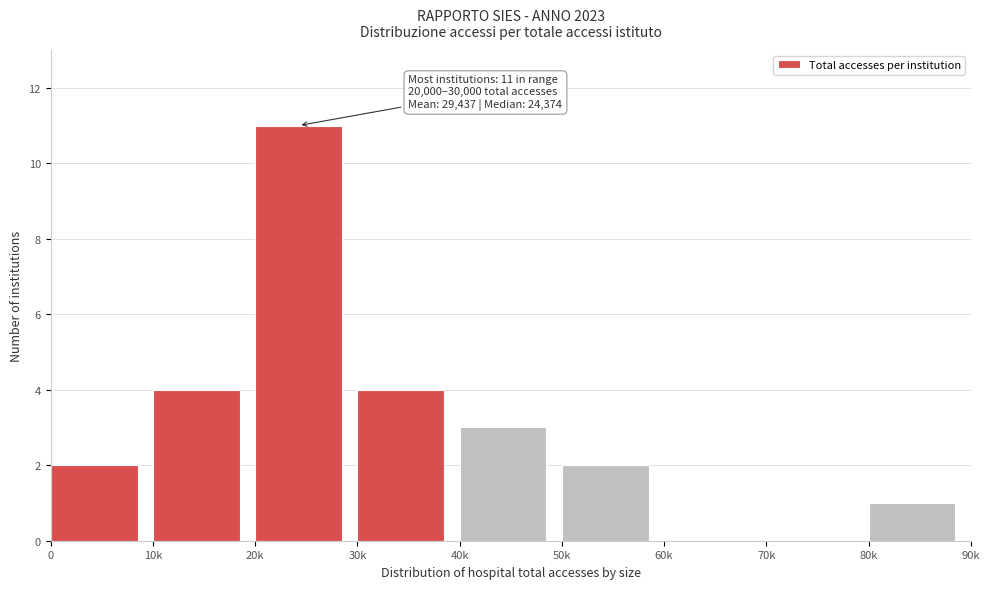

Reading right to left, extract all data points from this chart.

80k=1	70k=0	60k=0	50k=2	40k=3	30k=4	20k=11	10k=4	0=2